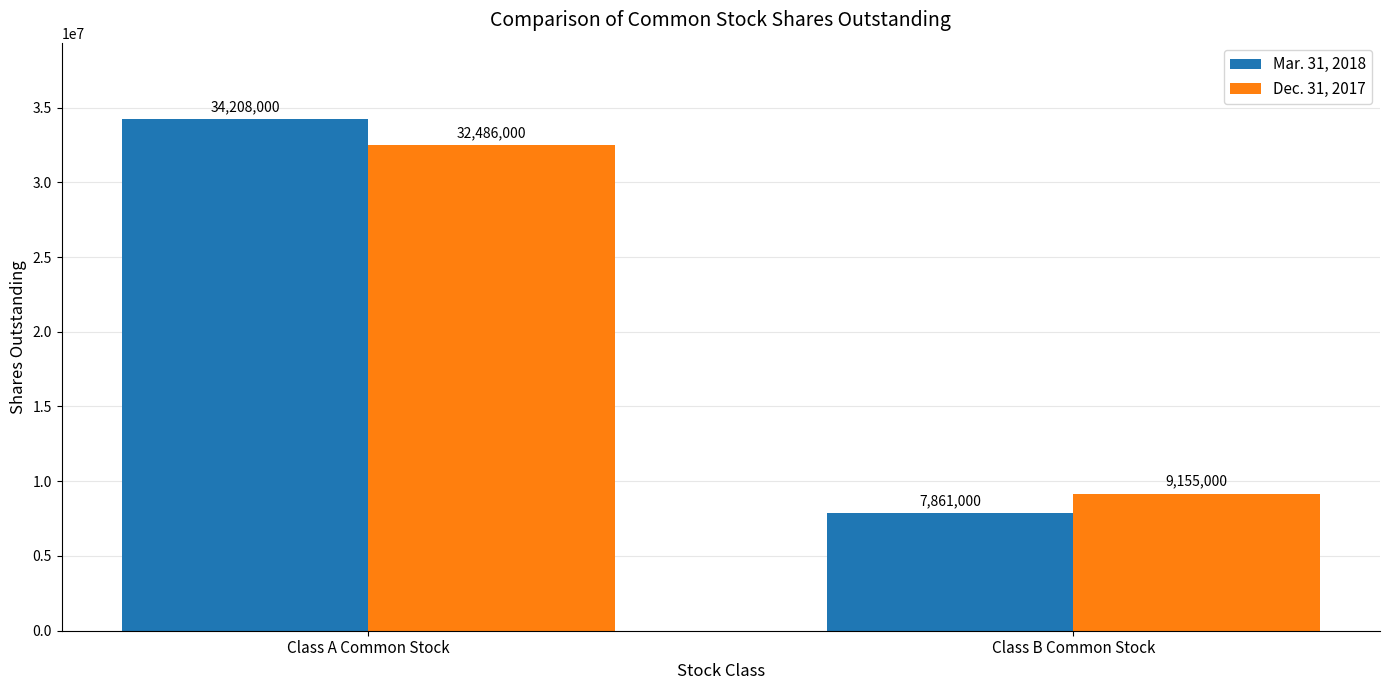

What is the sum of all Mar. 31, 2018 values?

42069000